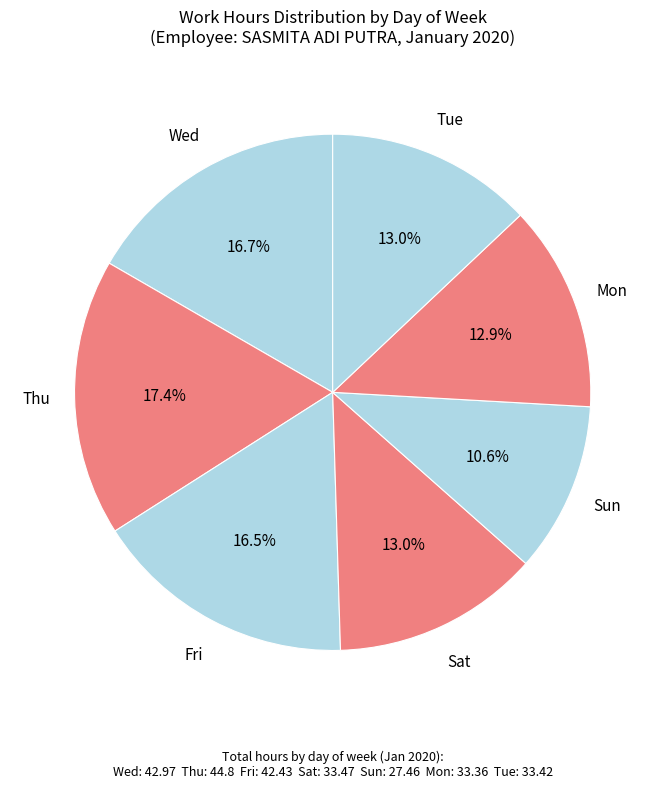

Which has a higher value, Thu or Fri?

Thu